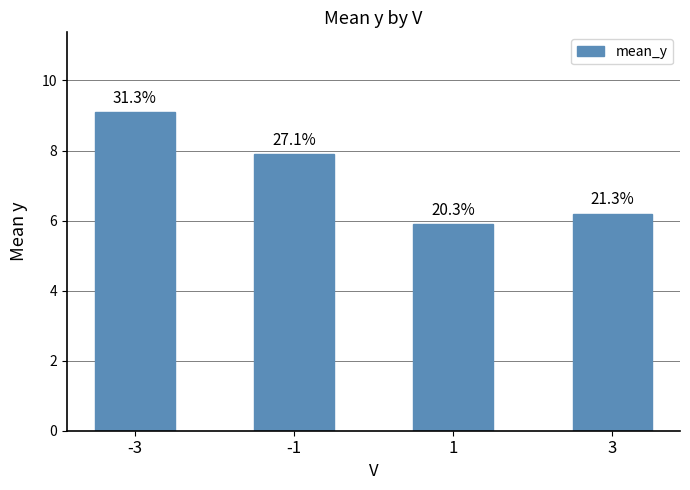

What is the value of the 3rd bar from the left?

5.9